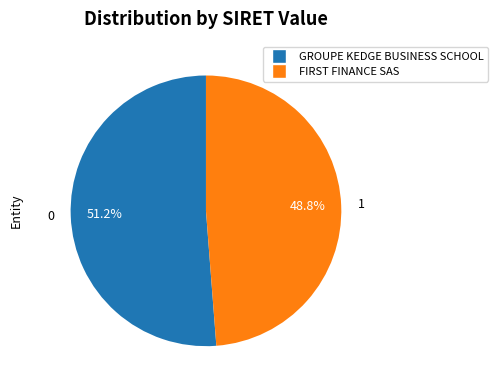

Rank the categories by value from lowest to highest.

FIRST FINANCE SAS, GROUPE KEDGE BUSINESS SCHOOL